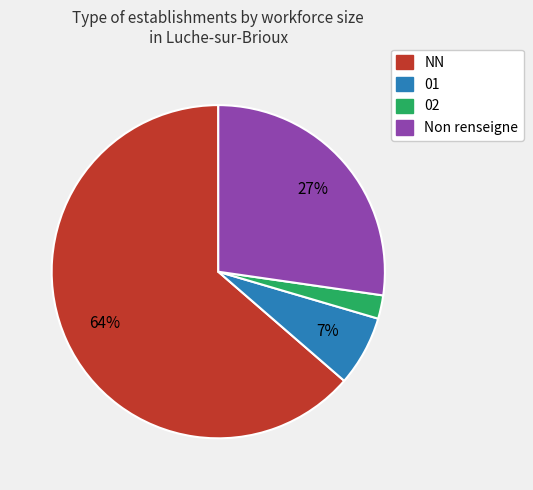

Does any single category account for the majority?

Yes